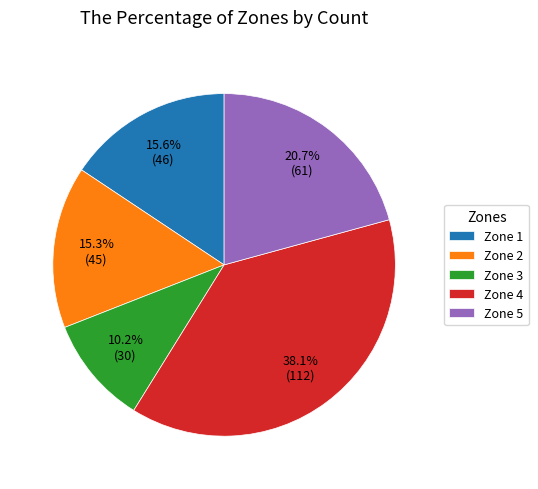

What is the ratio of the value at Zone 5 to the value at Zone 4?

0.5